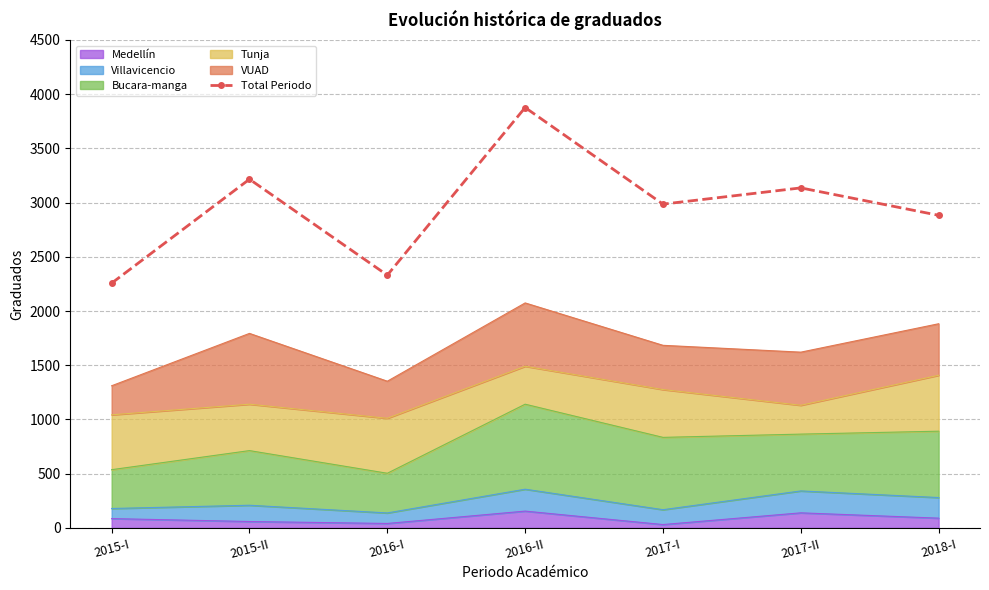

How many data points are less than 2986?

3